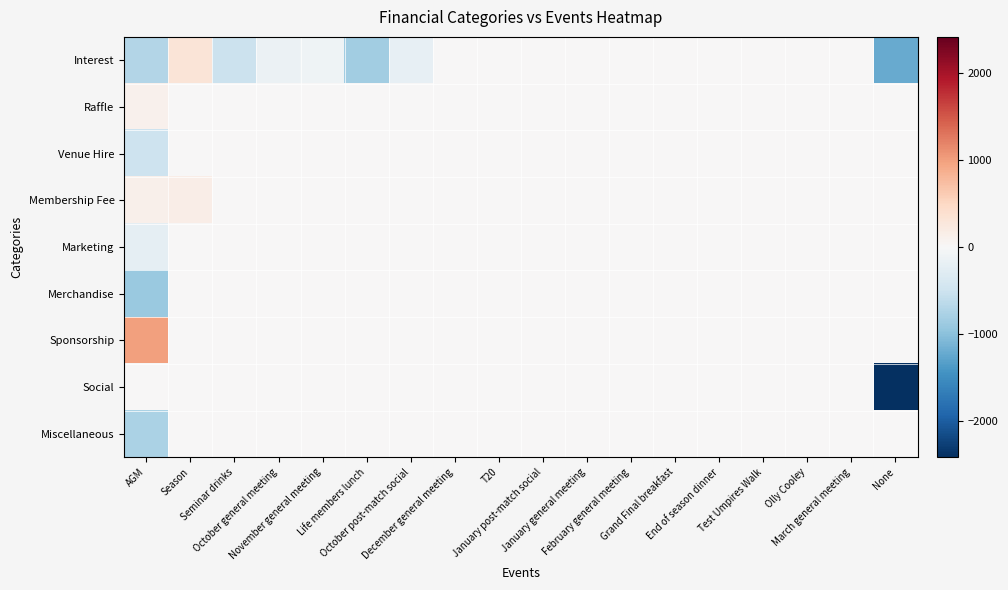

Which series has the widest spread of values?

Social